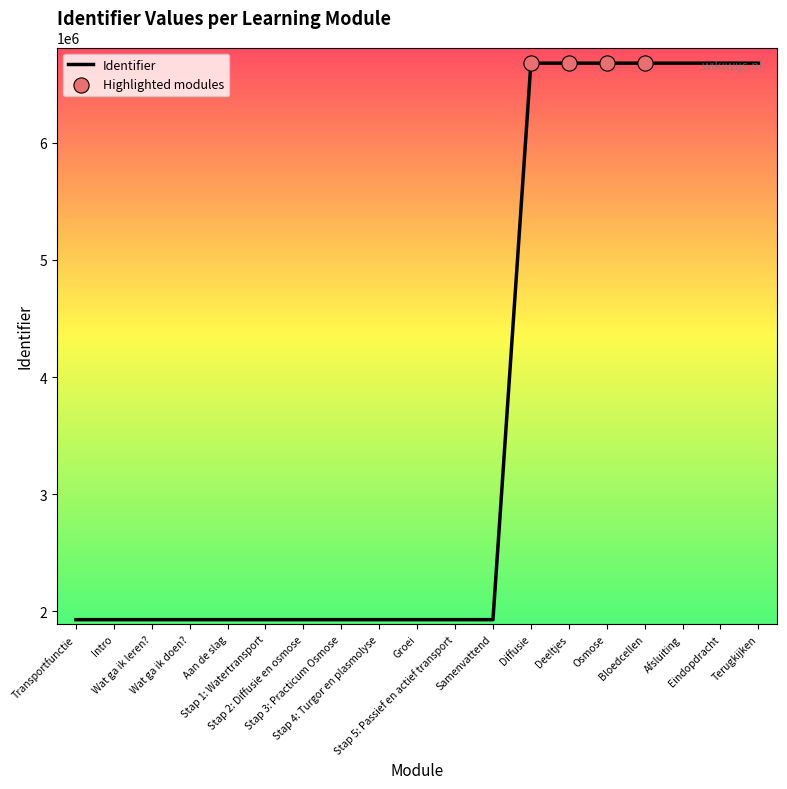

Approximately how many times larger is the value at Terugkijken compared to Aan de slag?

3.5